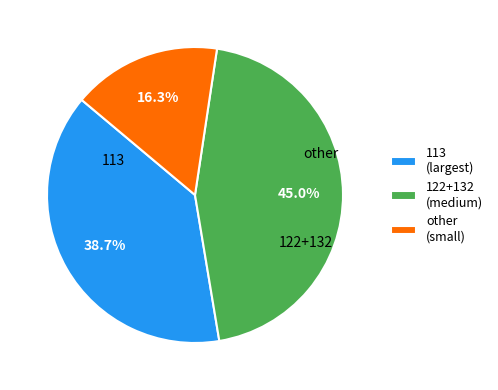

How many slices are in this pie chart?

3